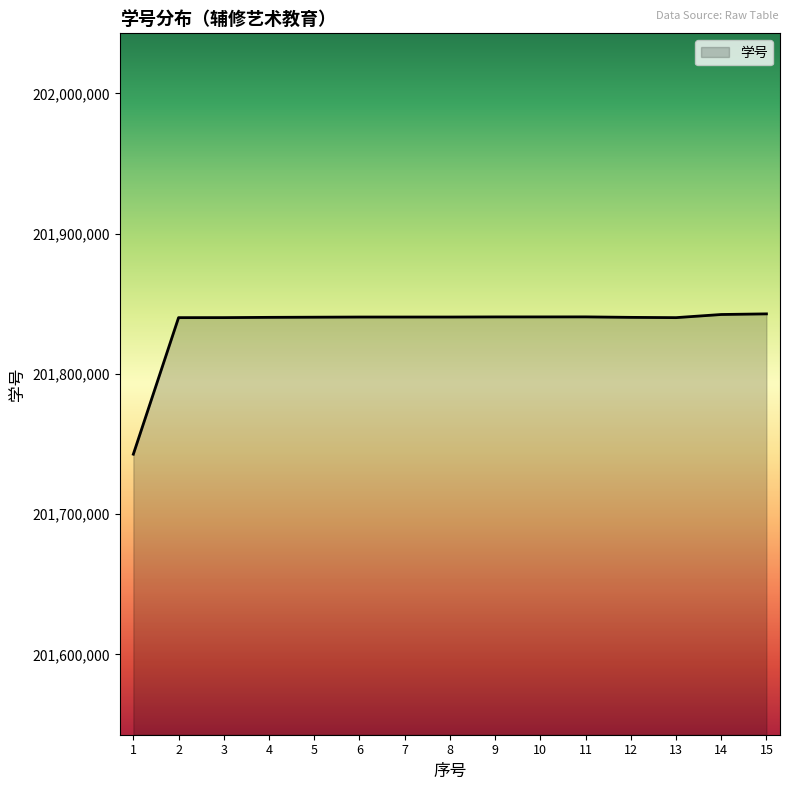

What is the greatest value displayed?

201842779